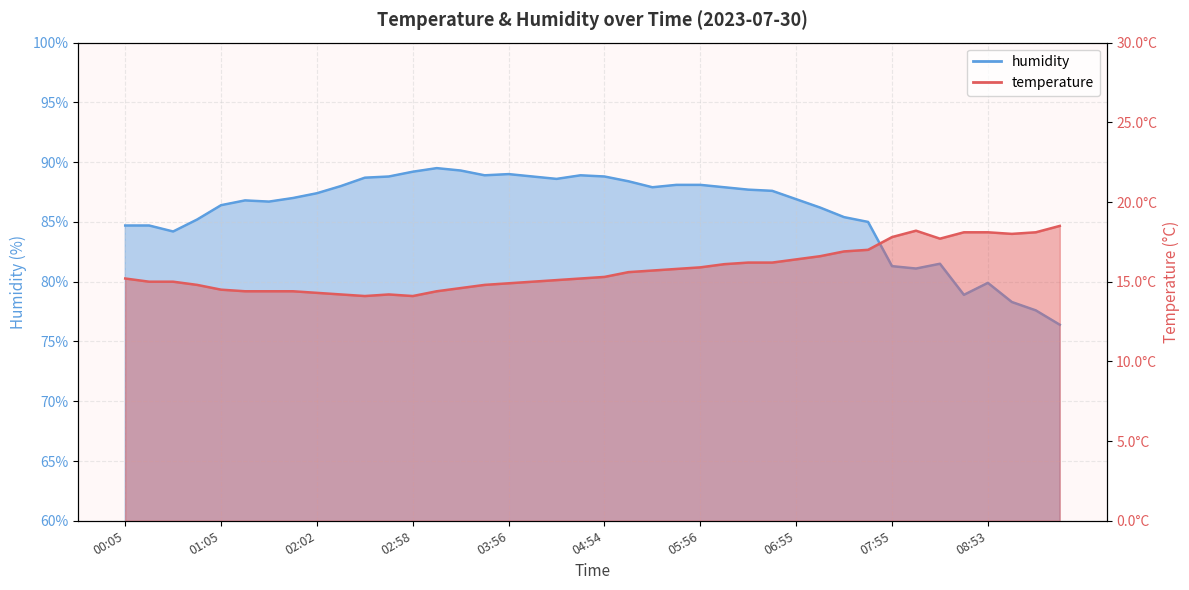

True or false: temperature and humidity cross at least once.

False